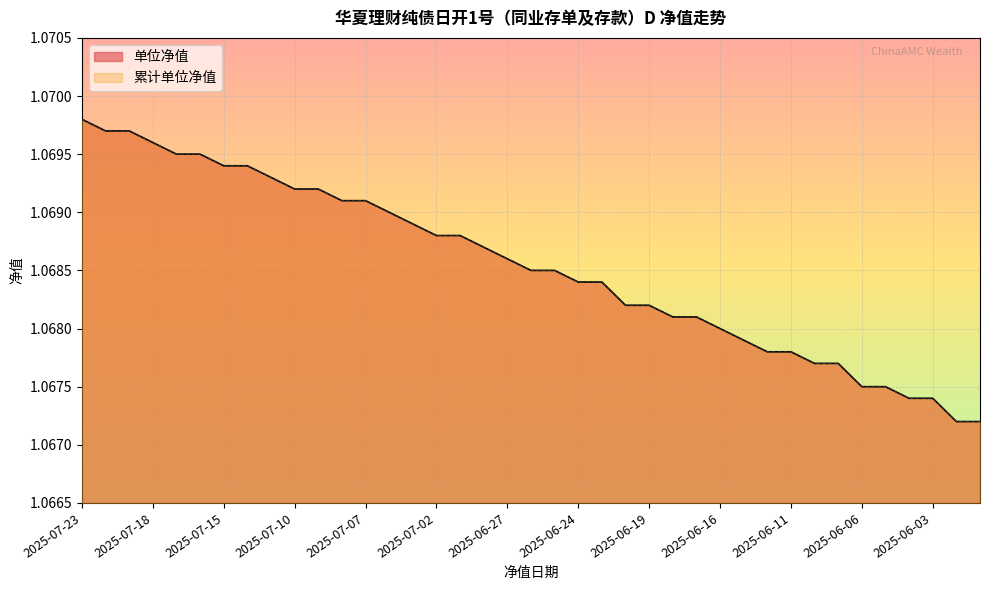

Is the value of 单位净值 at 2025-07-08 greater than the value of 累计单位净值 at 2025-07-15?

No